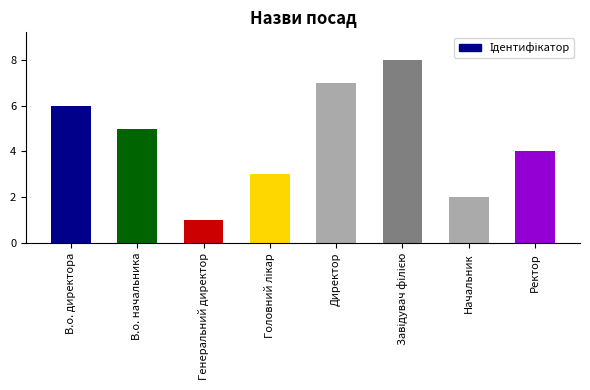

What is the difference between the values at В.о. директора and Ректор?

2